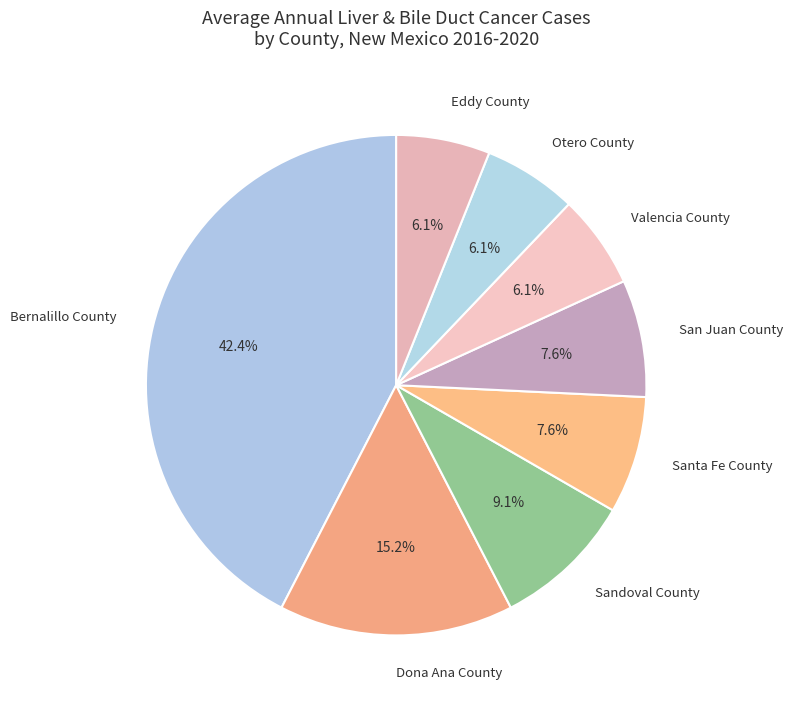

To the nearest percent, what is the difference between the largest and smallest slice percentages?

36%